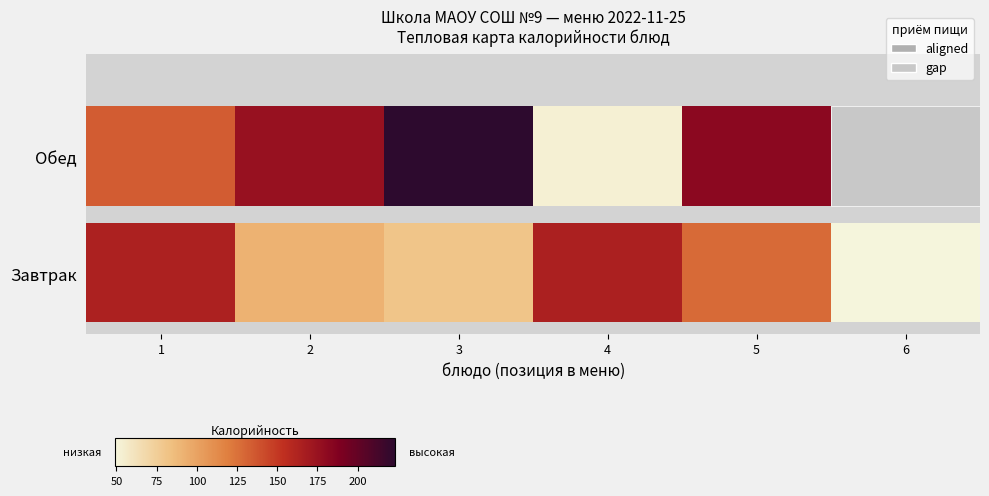

Which has a higher value, 1 or 1?

1